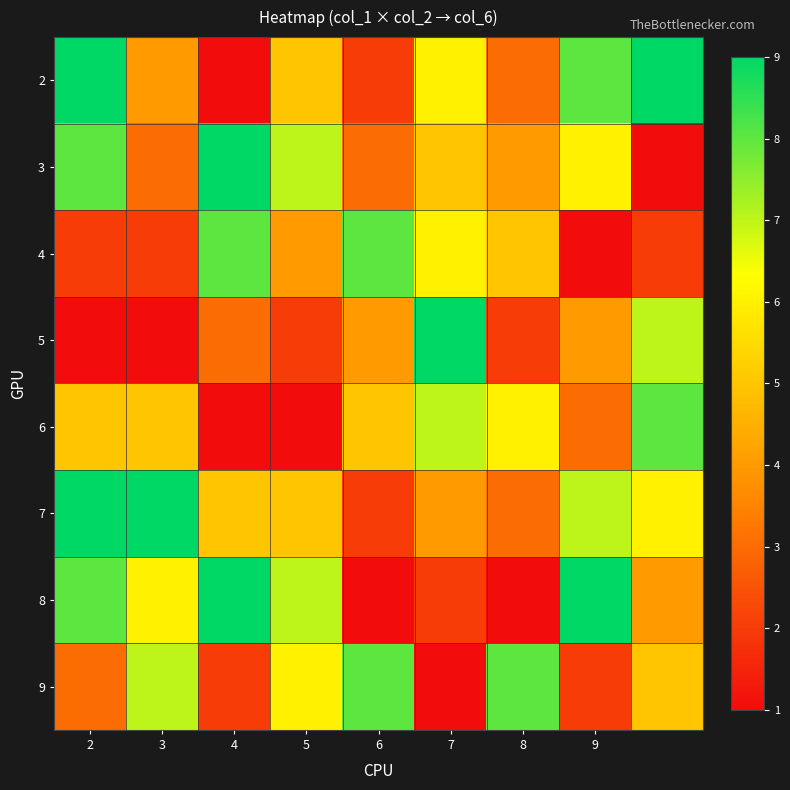

How many distinct data groups are displayed?

8